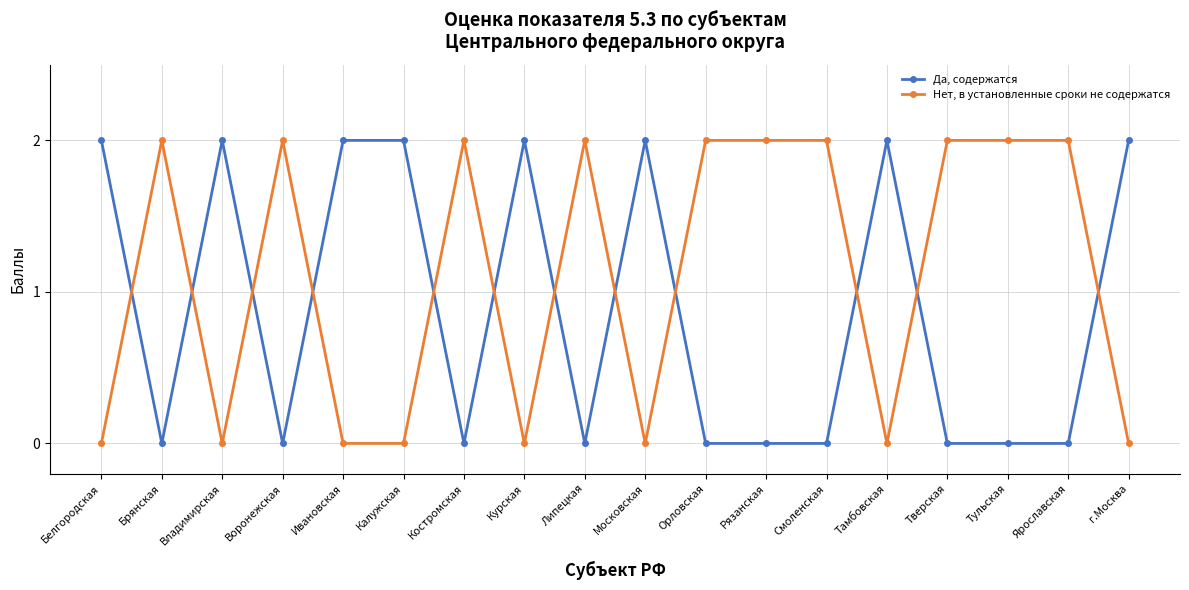

The value of Да, содержатся at Калужская is 3. True or false?

False